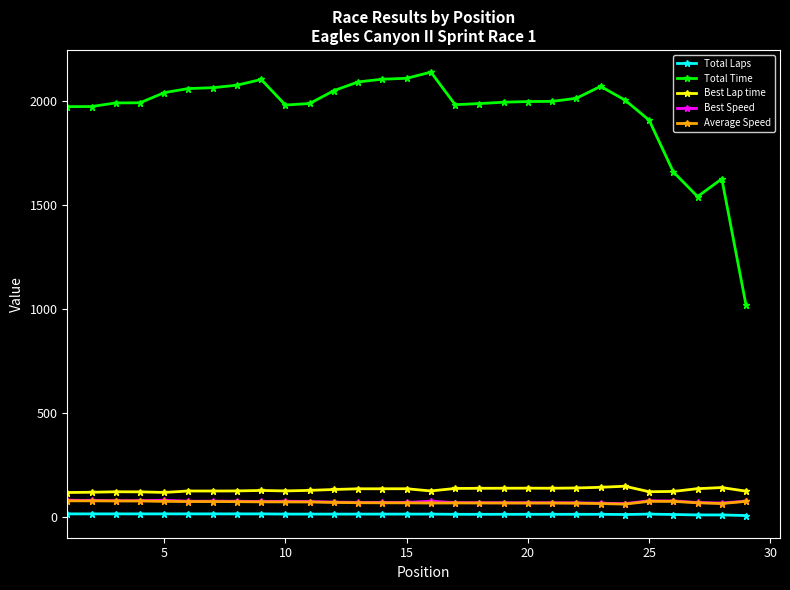

What is the difference between the maximum and minimum values in the Best Speed series?

16.6